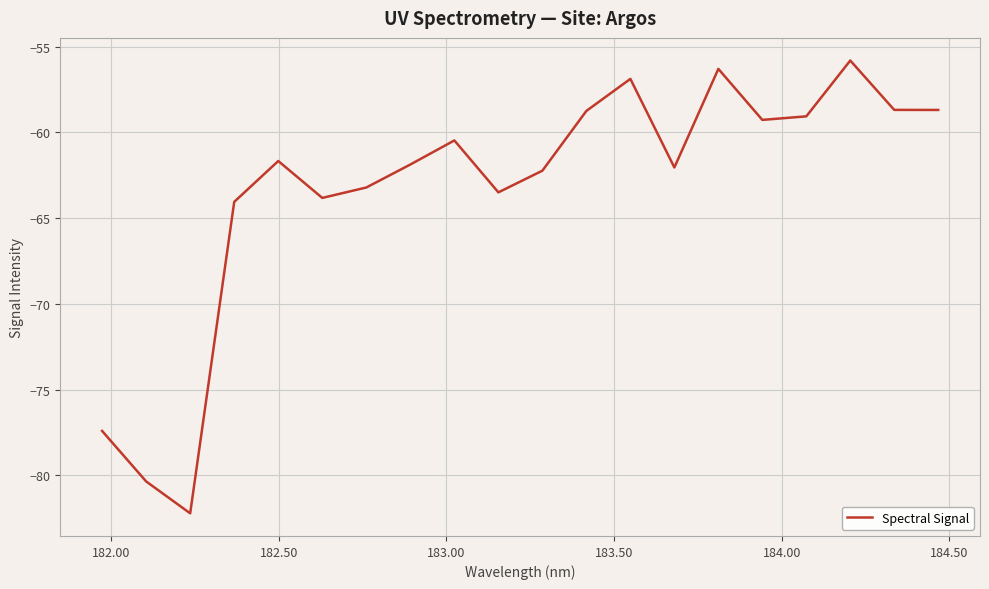

What is the minimum value shown in the chart?

-82.2